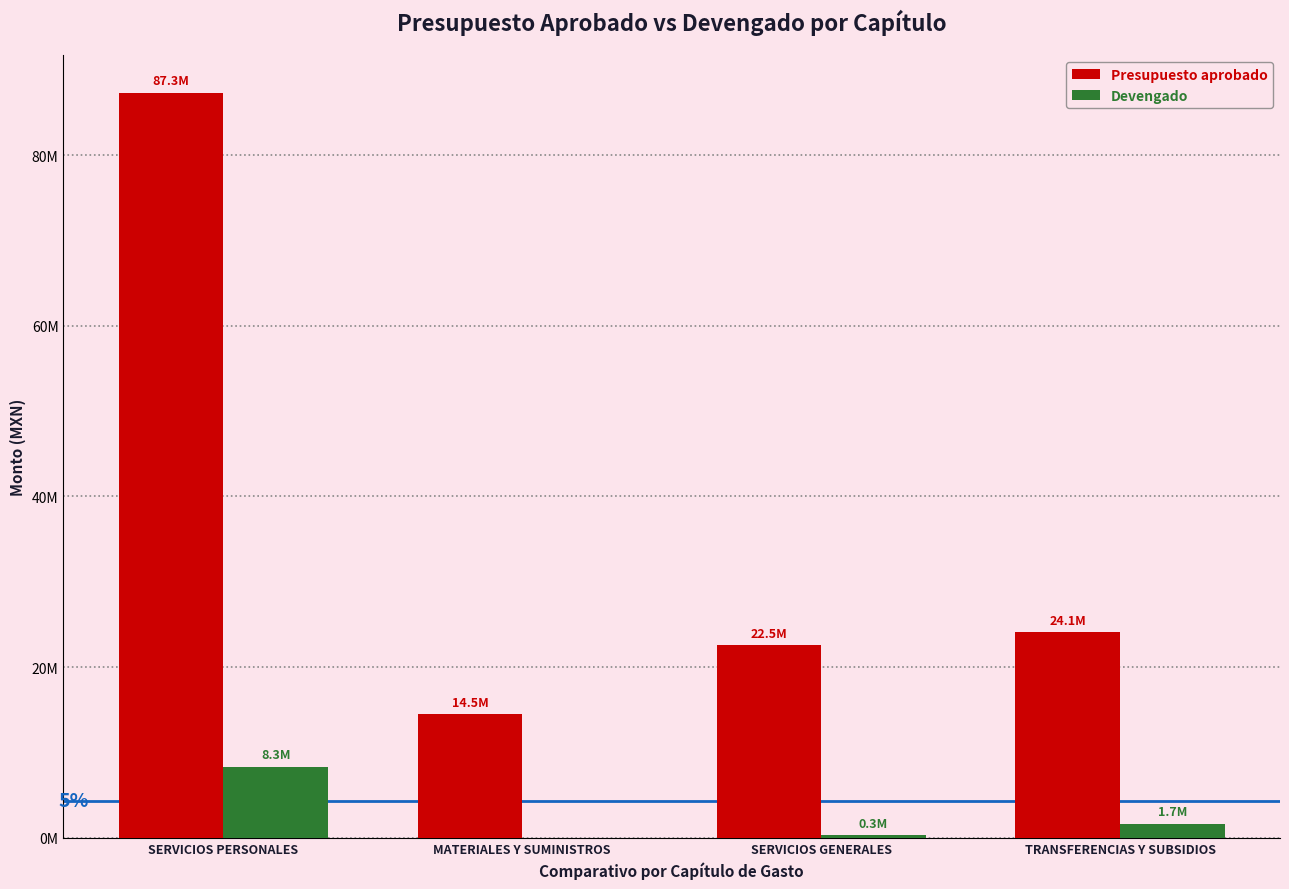

Does the chart contain stacked bars?

No